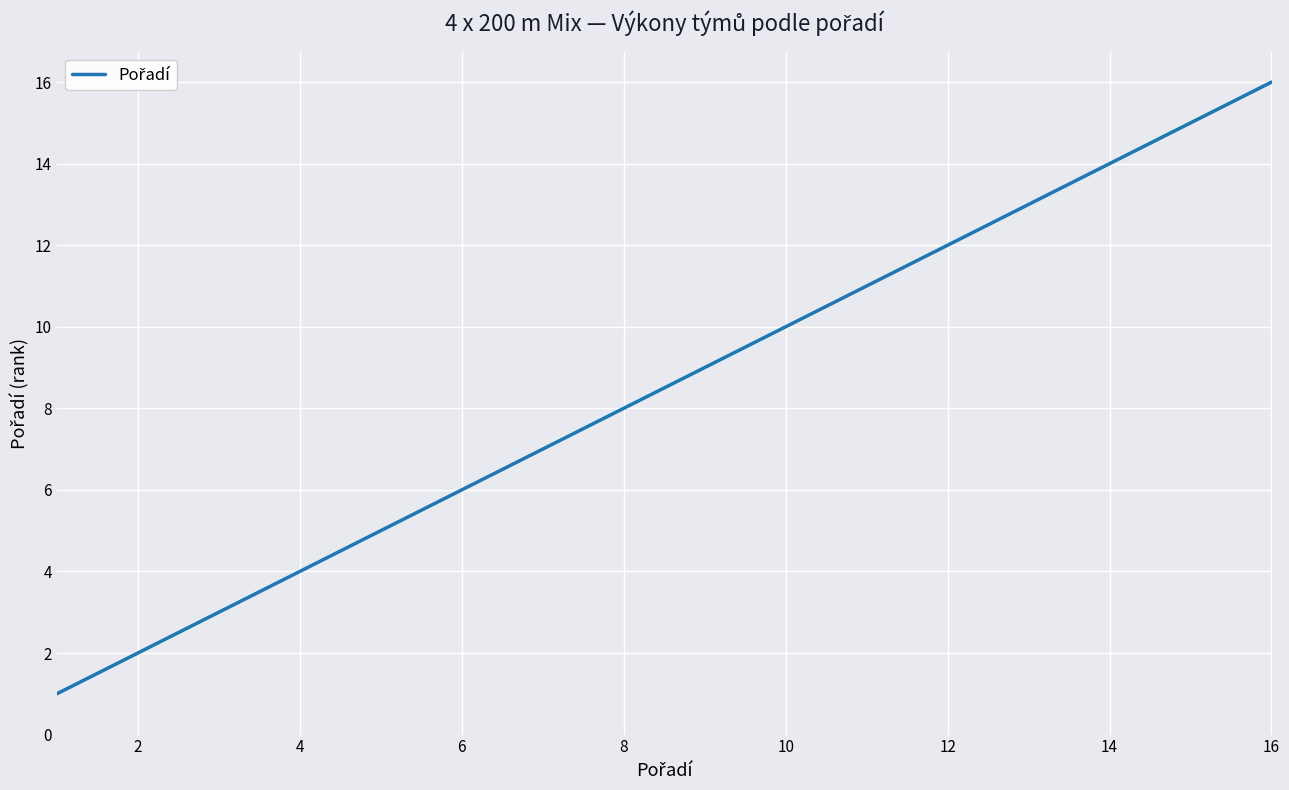

What is the difference between the maximum and minimum values?

15